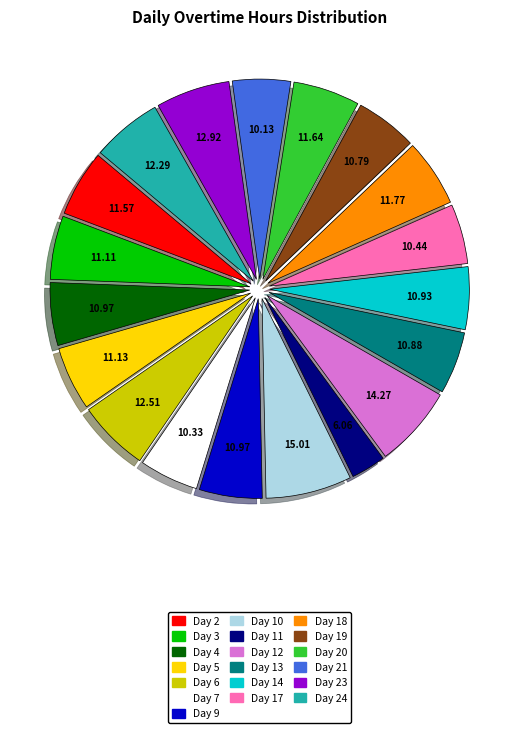

How many segments does this pie chart have?

19